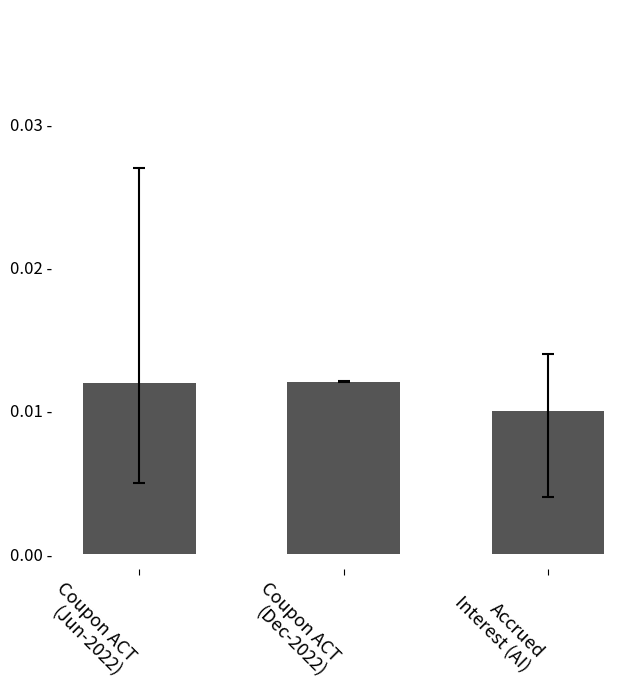

True or false: the data shows 0.0 at Coupon ACT
(Dec-2022).

False